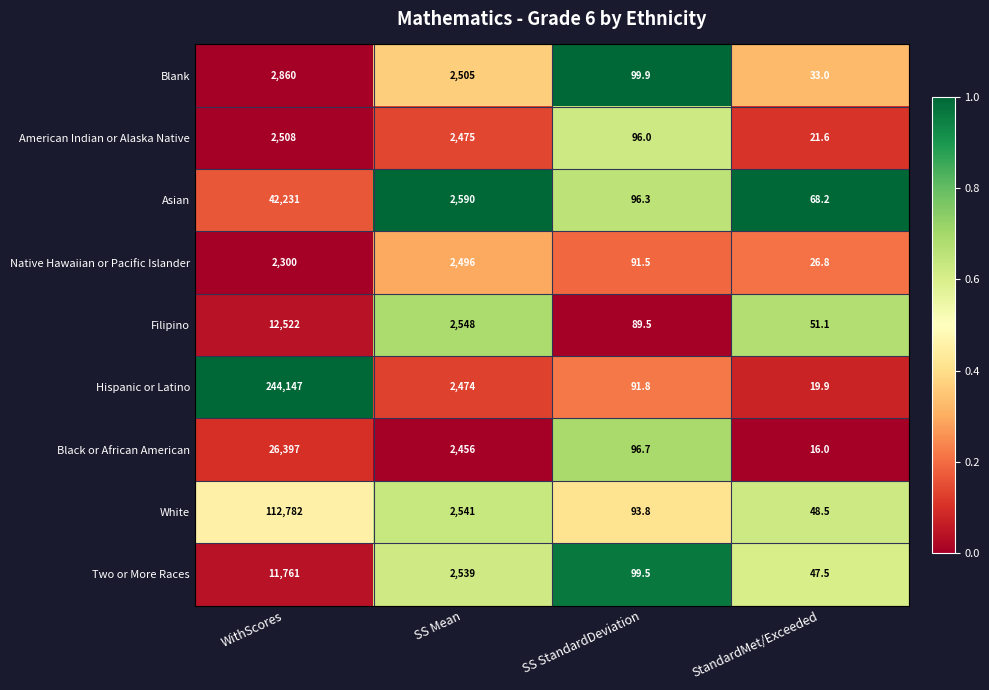

How many data points does each series have?

4